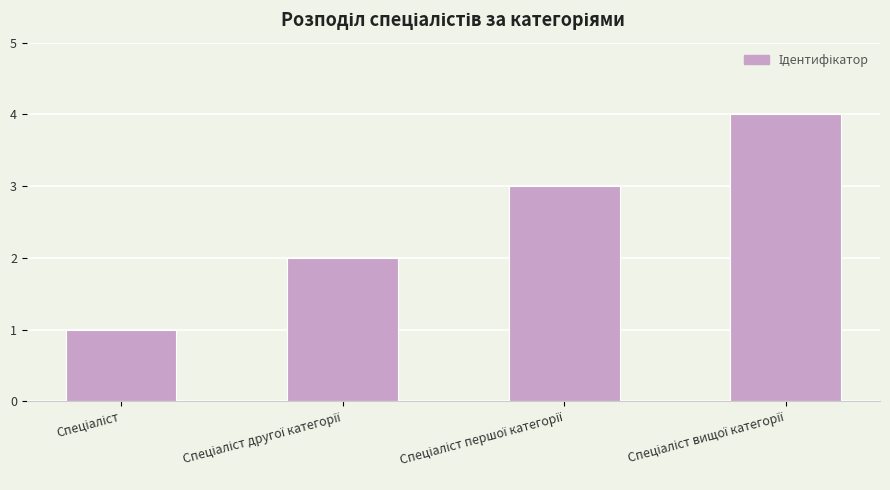

What is the difference between the maximum and second lowest values?

2